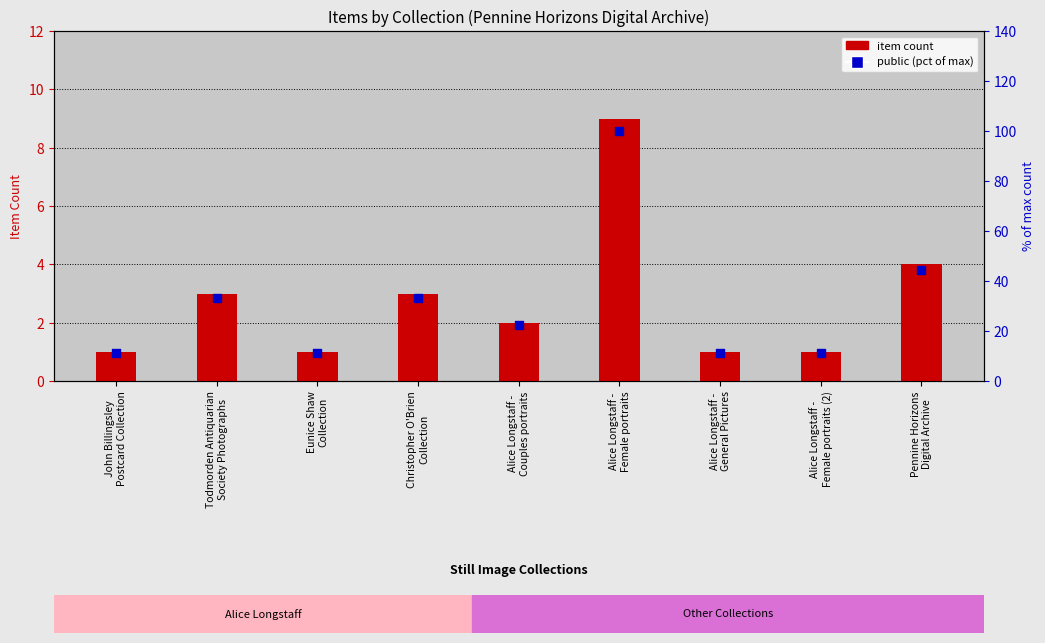

What are all the series names shown in the legend?

item count, public (pct of max)